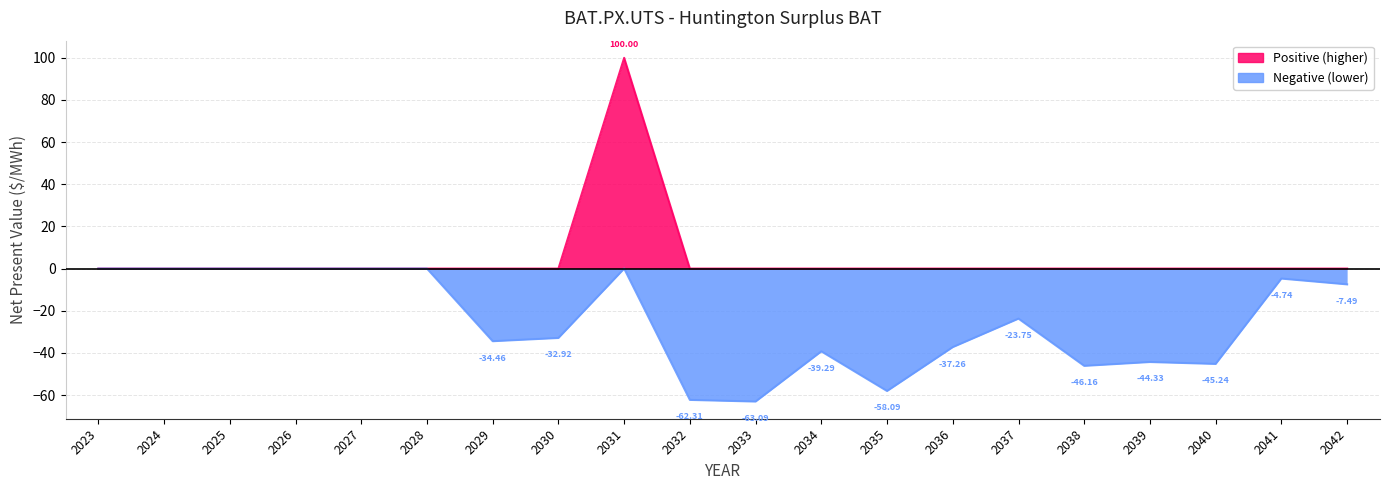

Where is the first local maximum?

2031